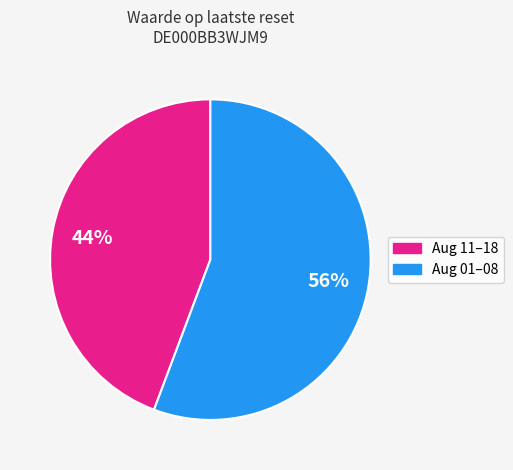

Is there a majority slice in this chart?

Yes